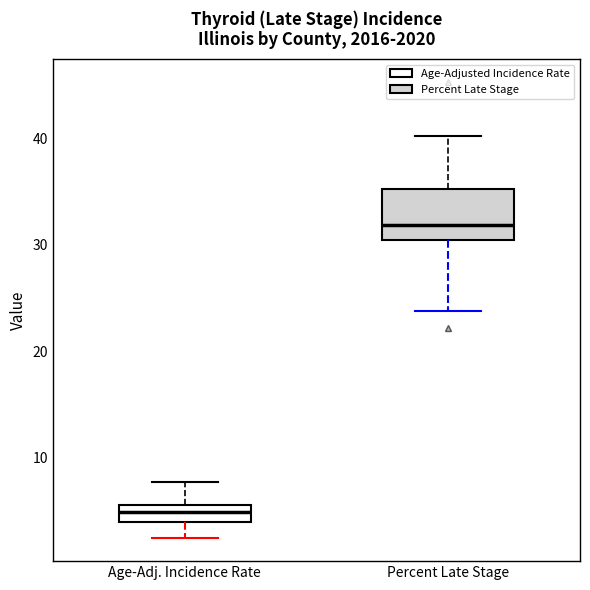

Which box has the highest median line?

Percent Late Stage